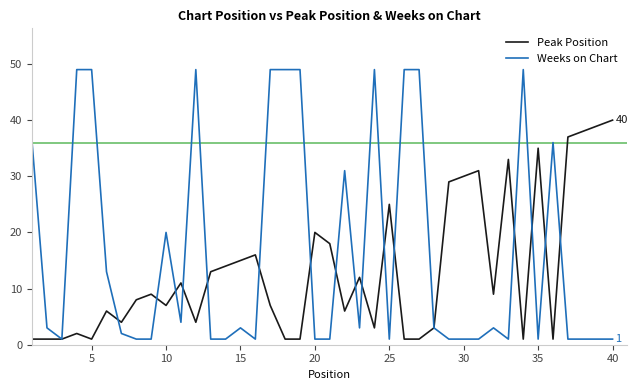

Which series has the largest total across all categories?

Weeks on Chart